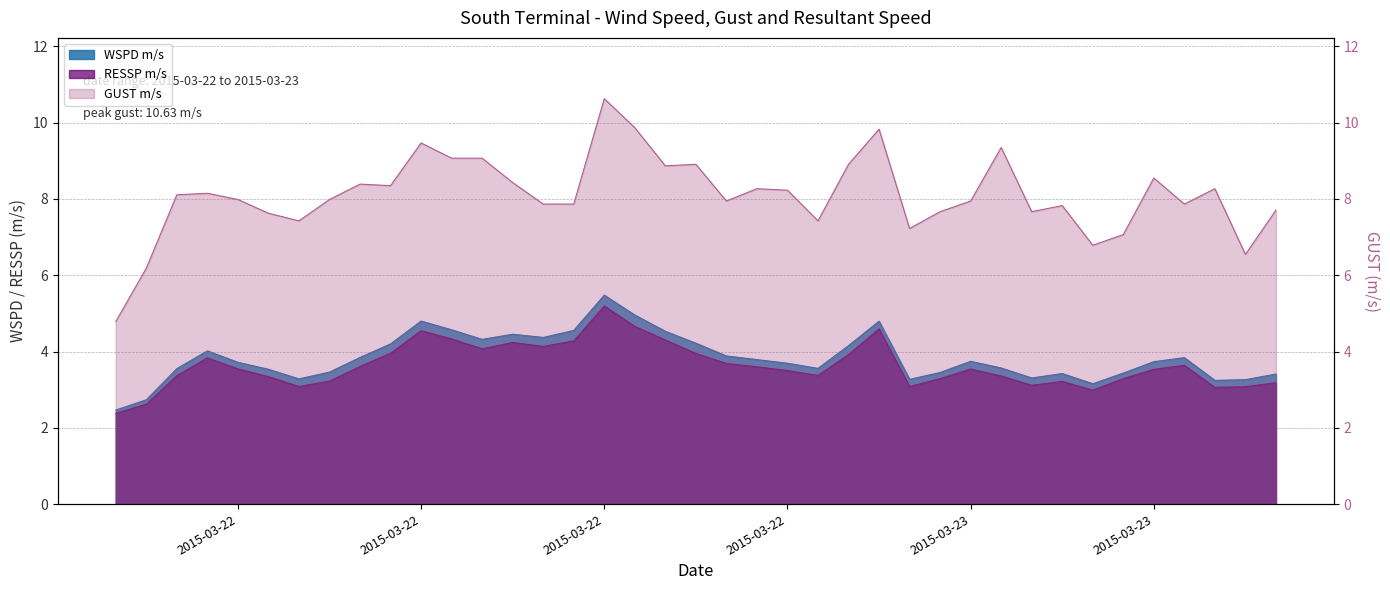

What are all the series names shown in the legend?

WSPD m/s, GUST m/s, RESSP m/s